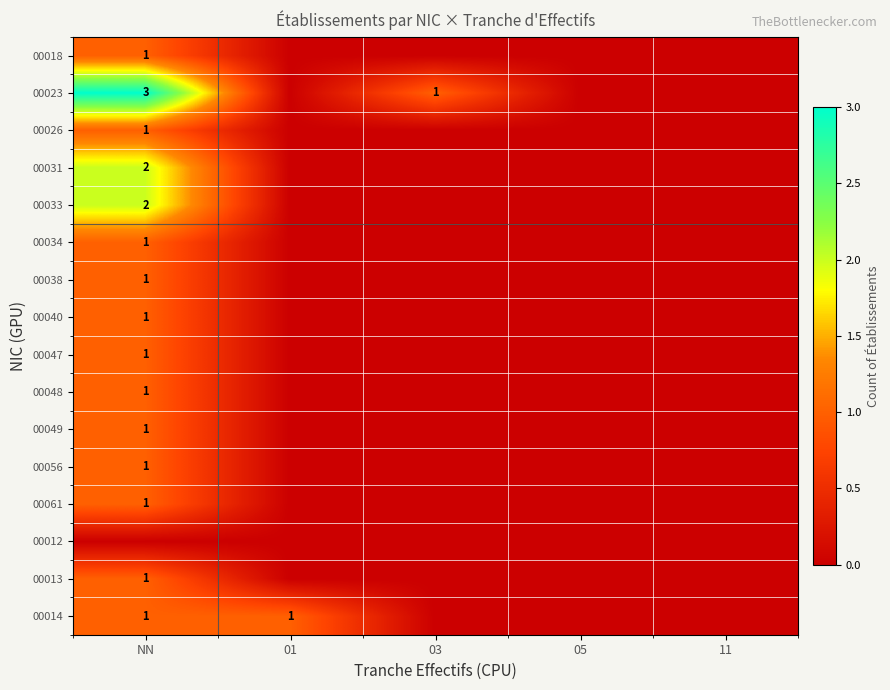

How many categories are shown in the chart?

5